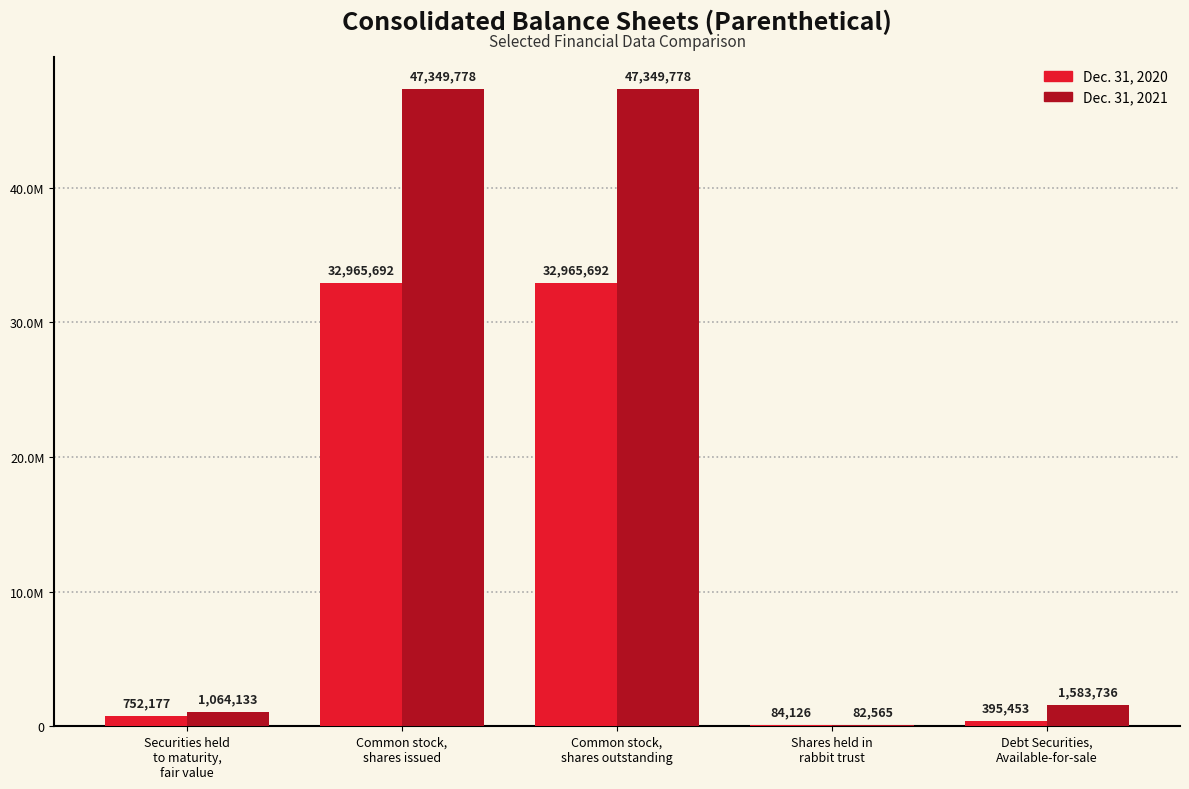

Which series changed the most between Common stock,
shares issued and Debt Securities,
Available-for-sale?

Dec. 31, 2021